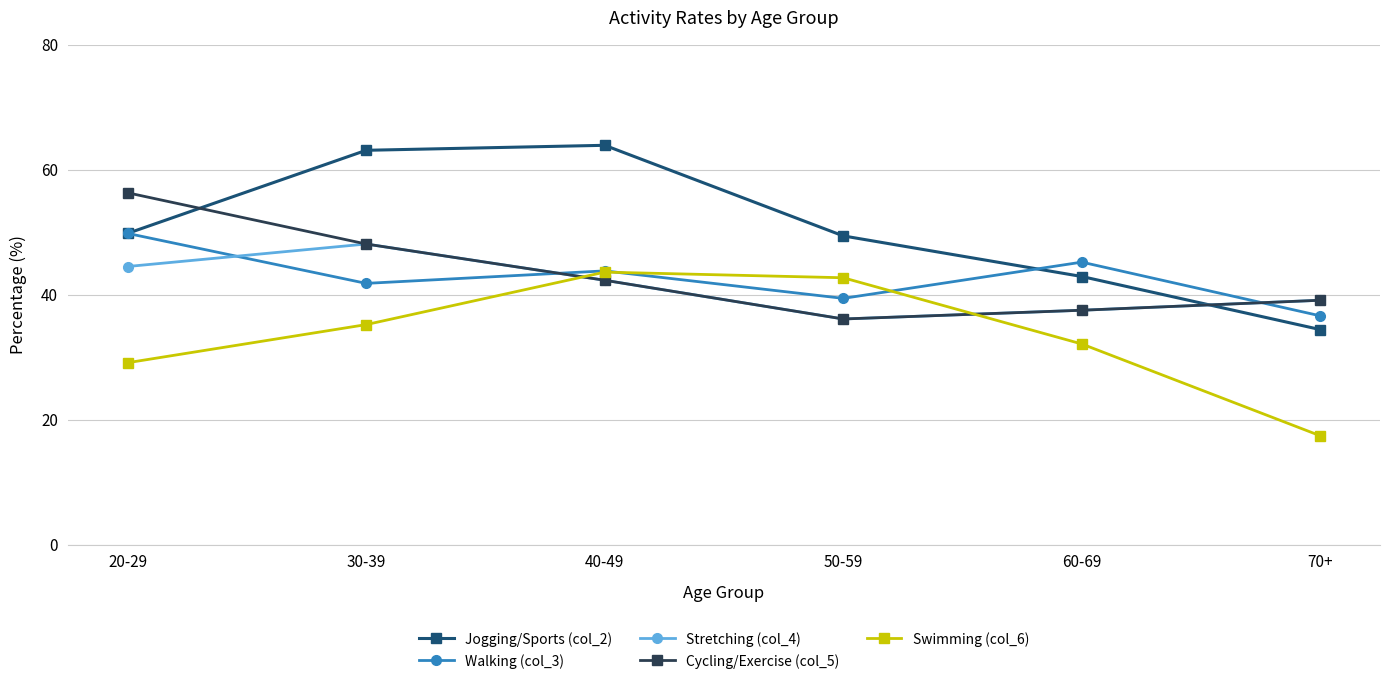

How many lines are shown in the chart?

5